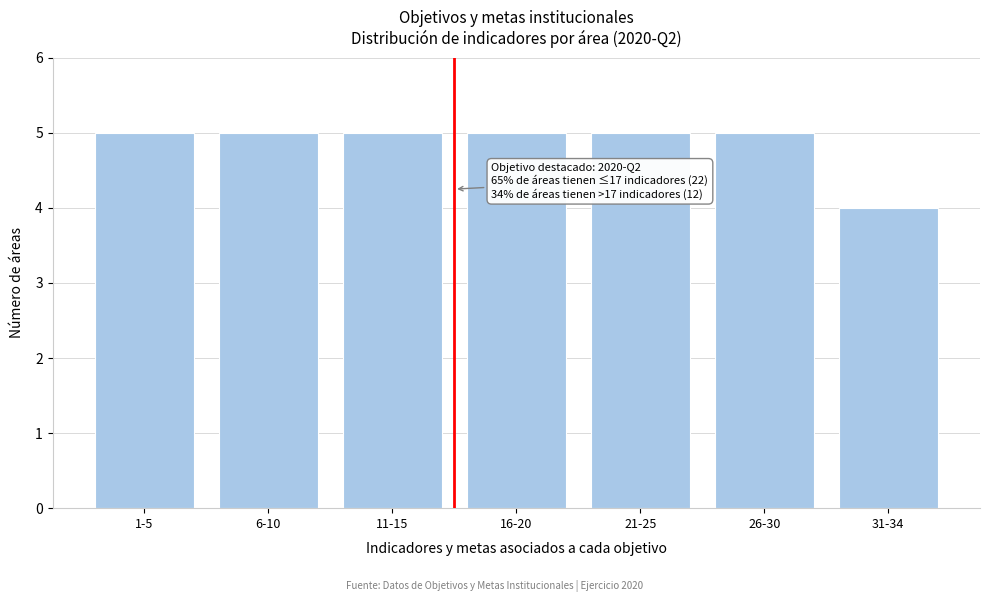

Reading left to right, transcribe all the data shown in this chart.

5	5	5	5	5	5	4